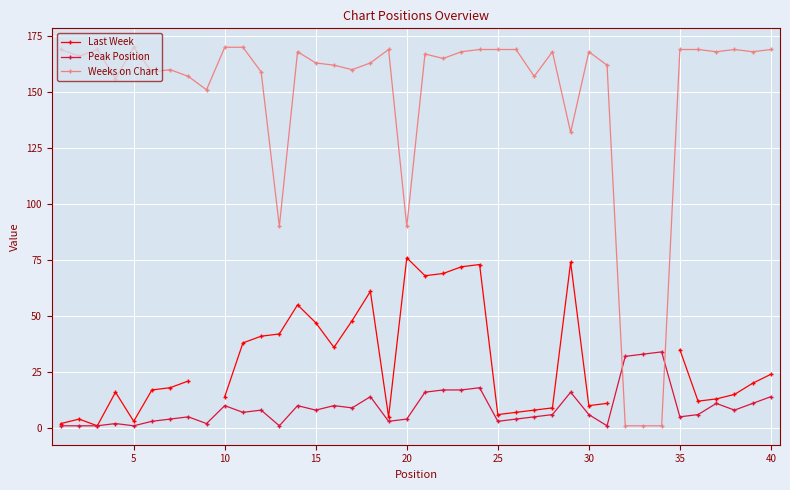

The value of Weeks on Chart at 15 is 65. True or false?

False